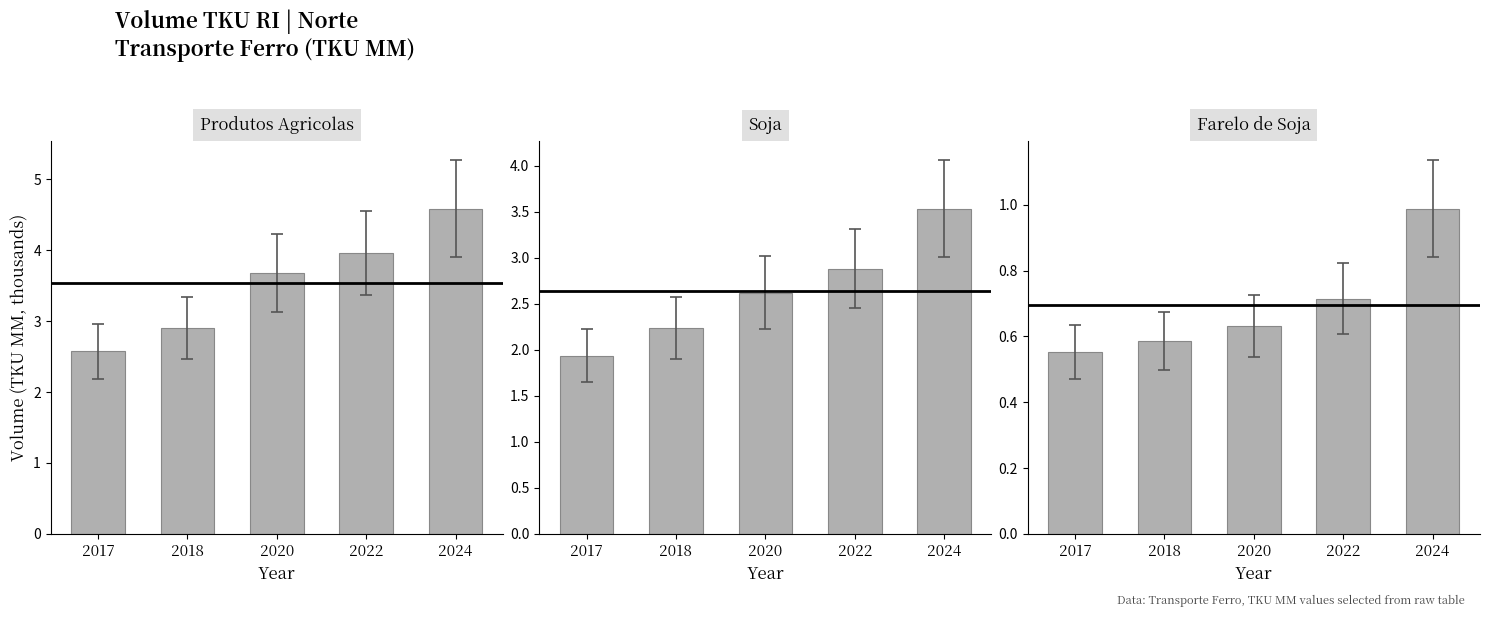

What is the difference between the second highest and minimum values in the Farelo de Soja series?

0.2